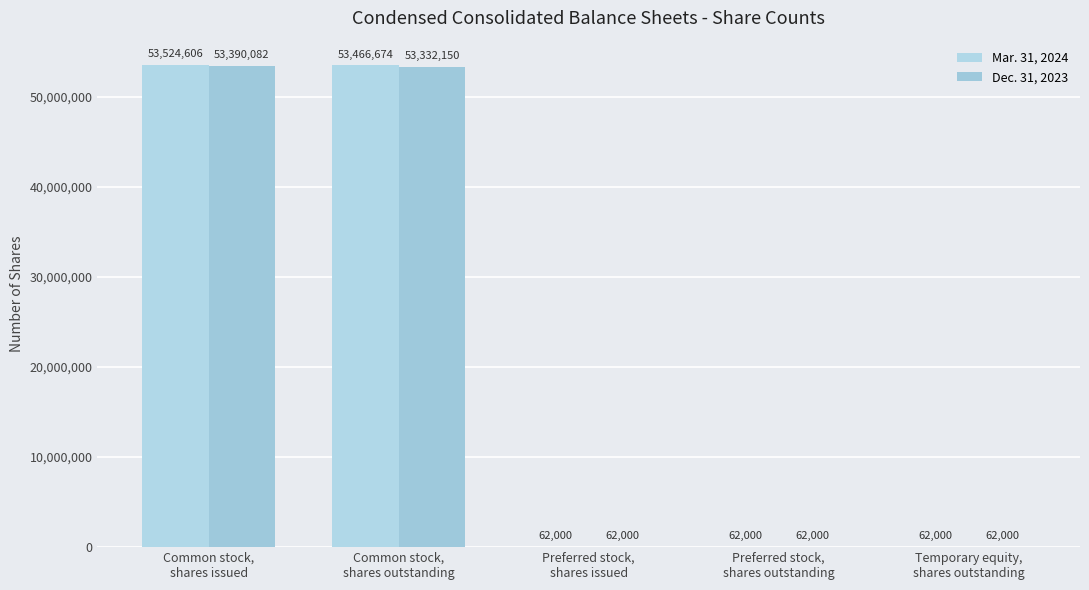

How many distinct data groups are displayed?

2